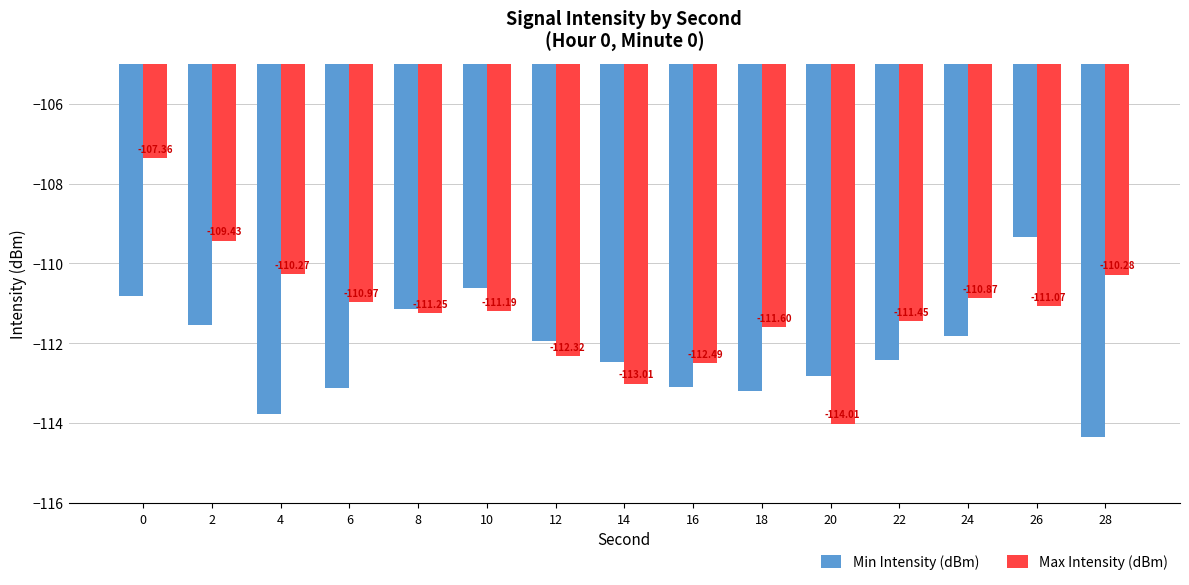

What is the average value of the Min Intensity (dBm) series?

-112.2